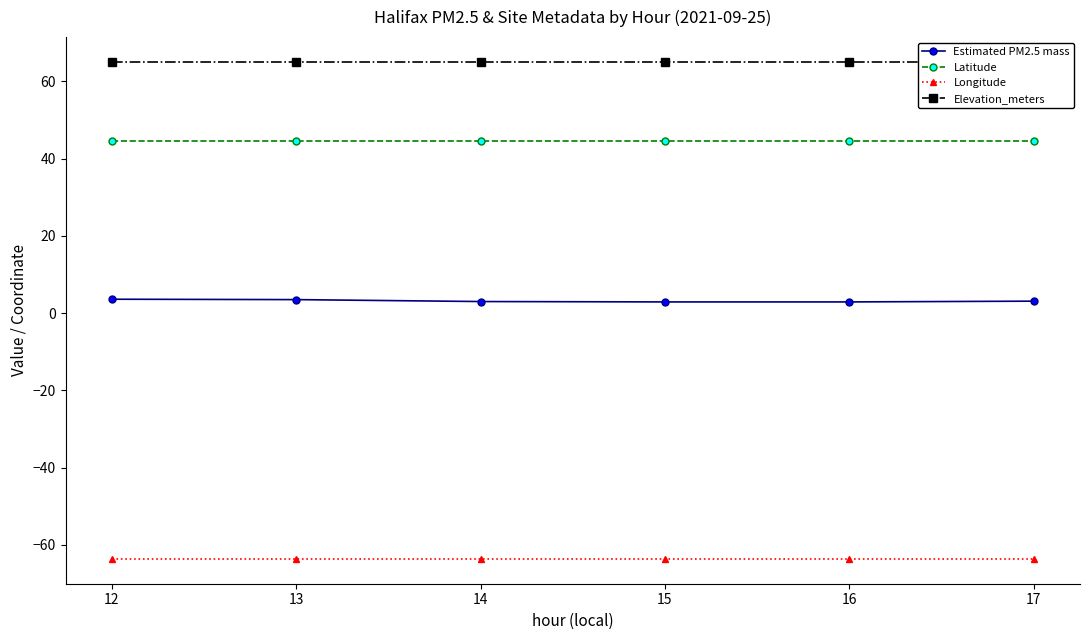

The Latitude series shows 60.0 at 16. True or false?

False